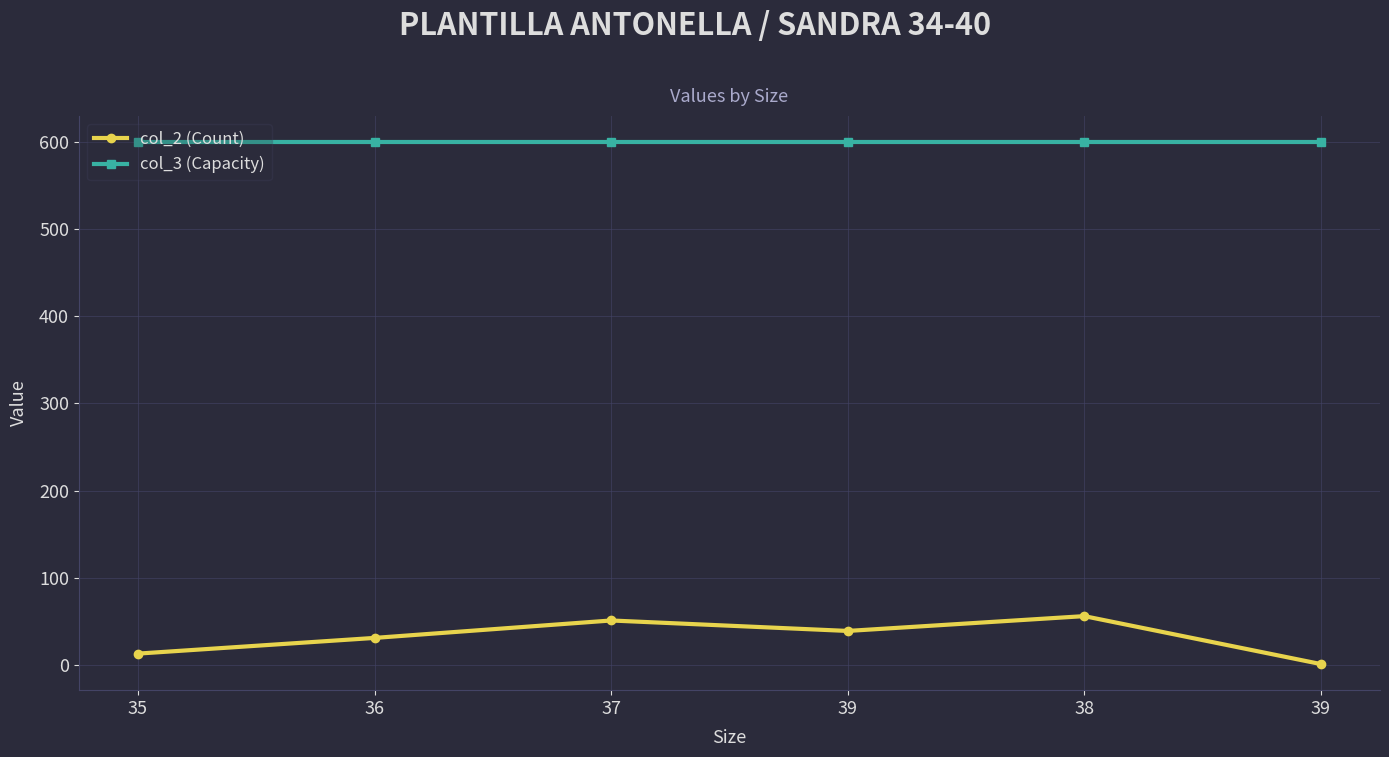

Does the chart have visible grid lines?

Yes